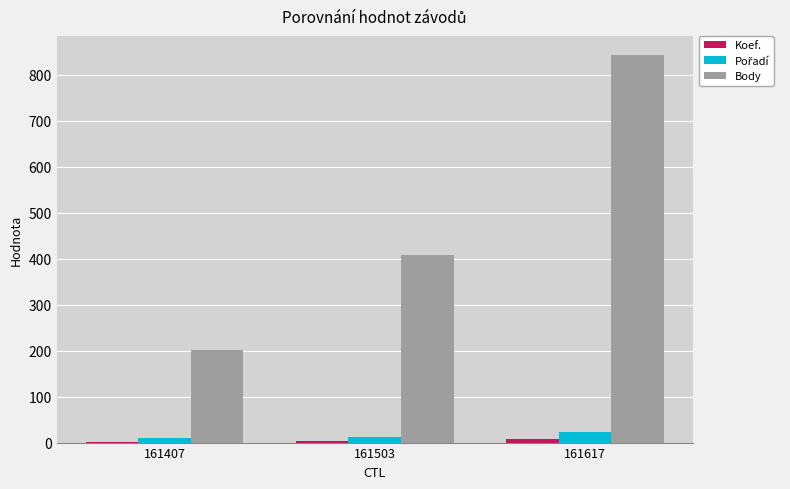

At which category is the sum across all series the highest?

161617